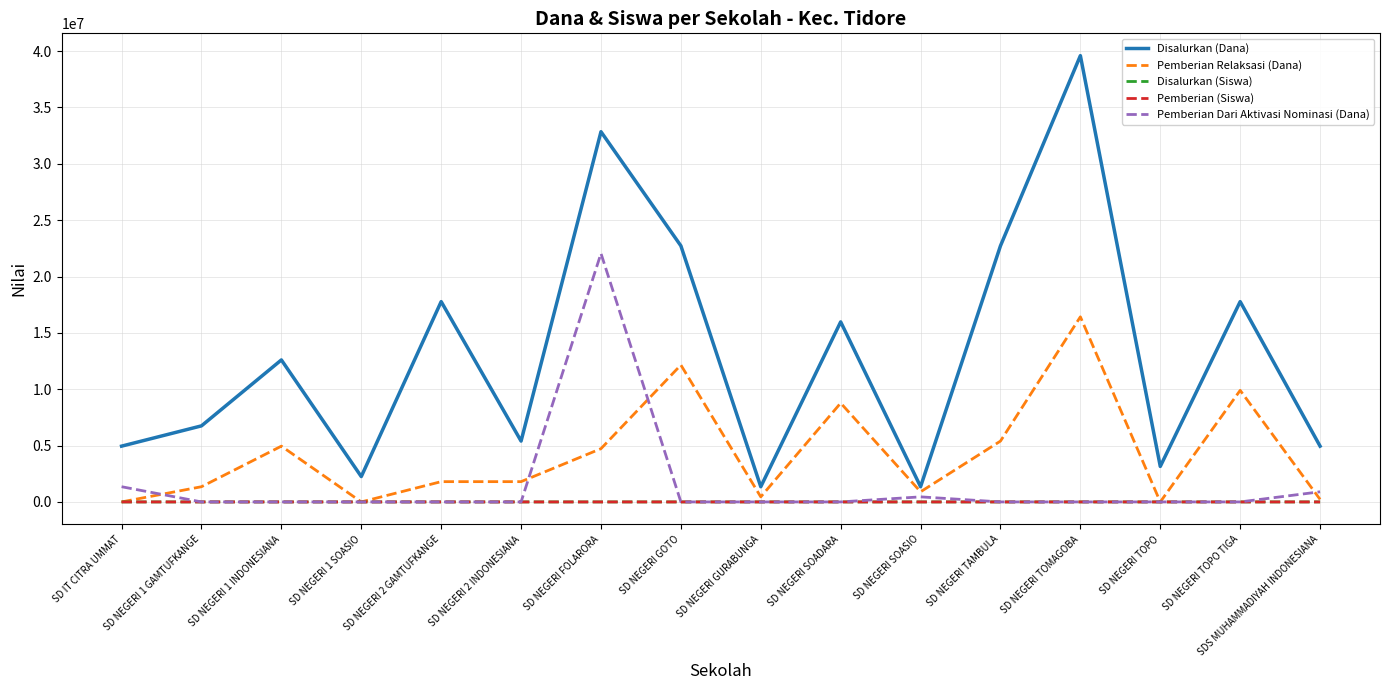

What is the difference between the maximum and minimum values in the Pemberian Dari Aktivasi Nominasi (Dana) series?

22050000